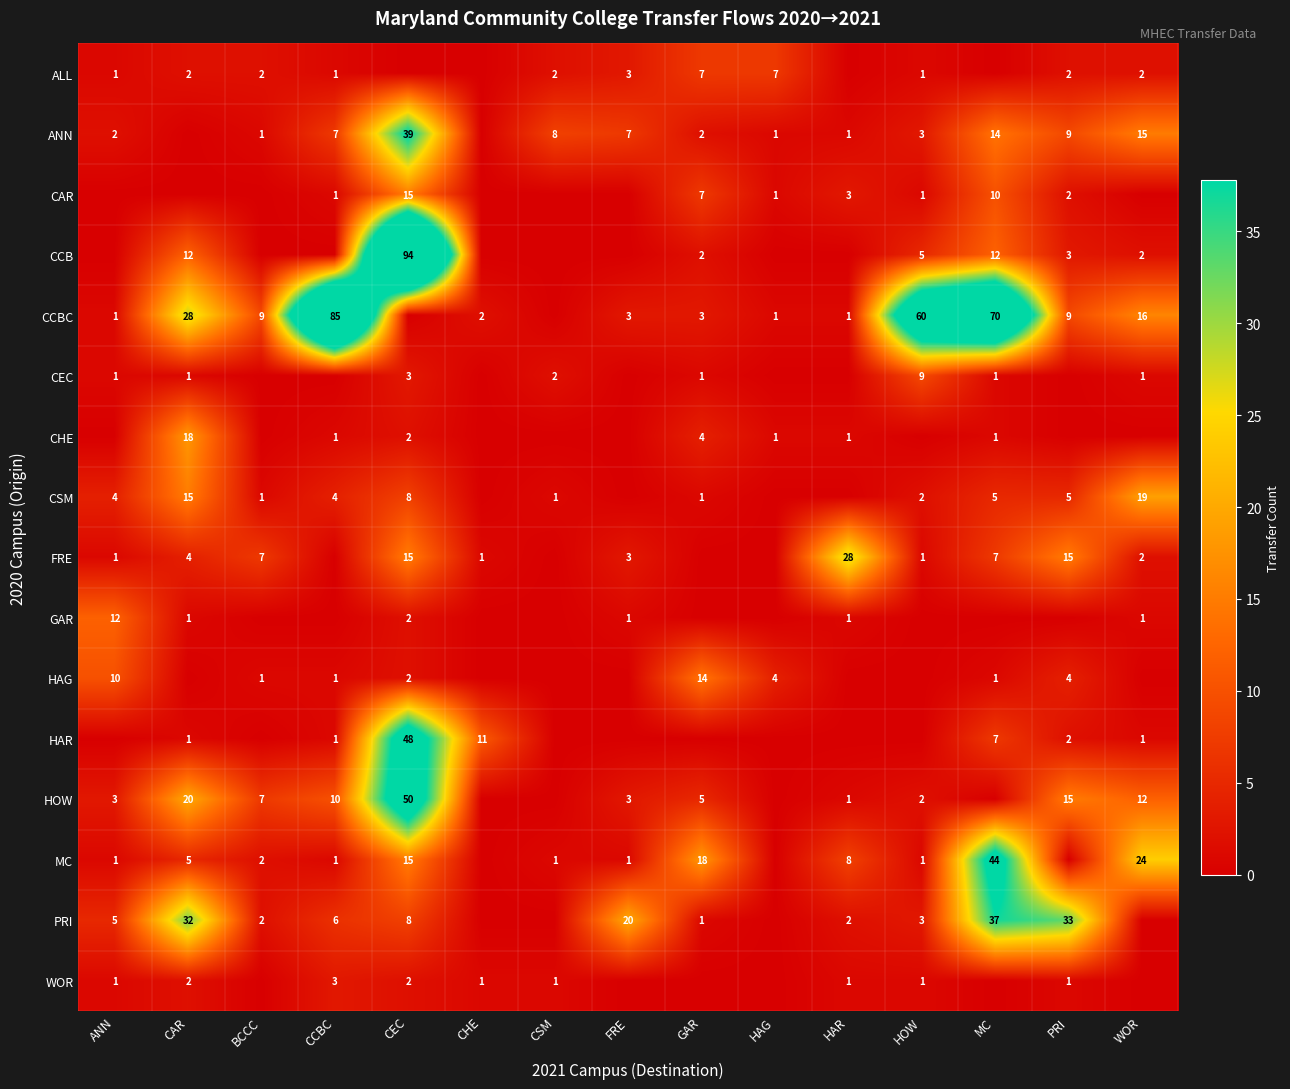

What is the sum of the CAR values at CEC and PRI?

17